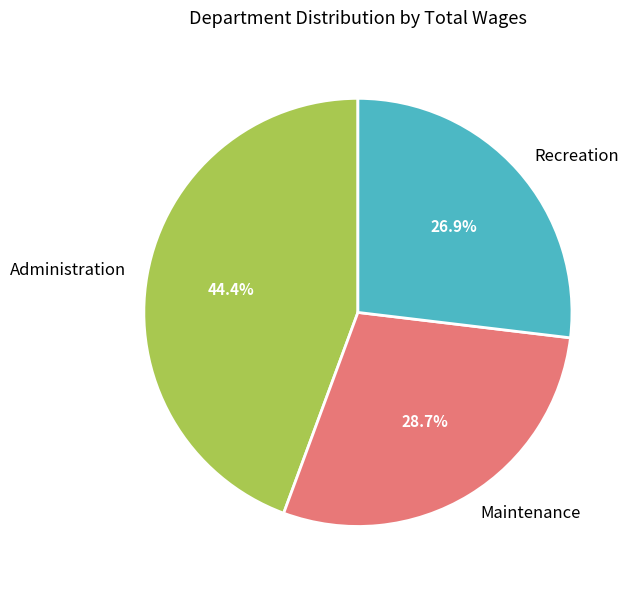

Does Administration represent more than half of the total?

No